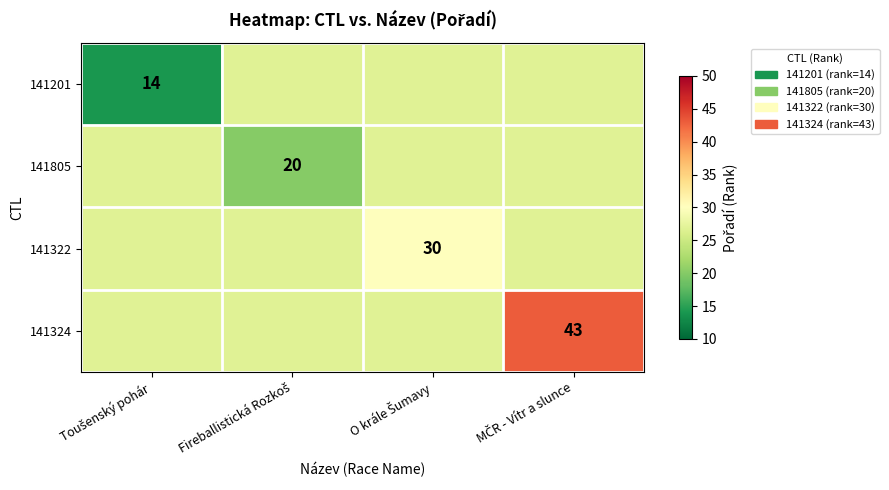

What is the greatest value displayed?

43.0